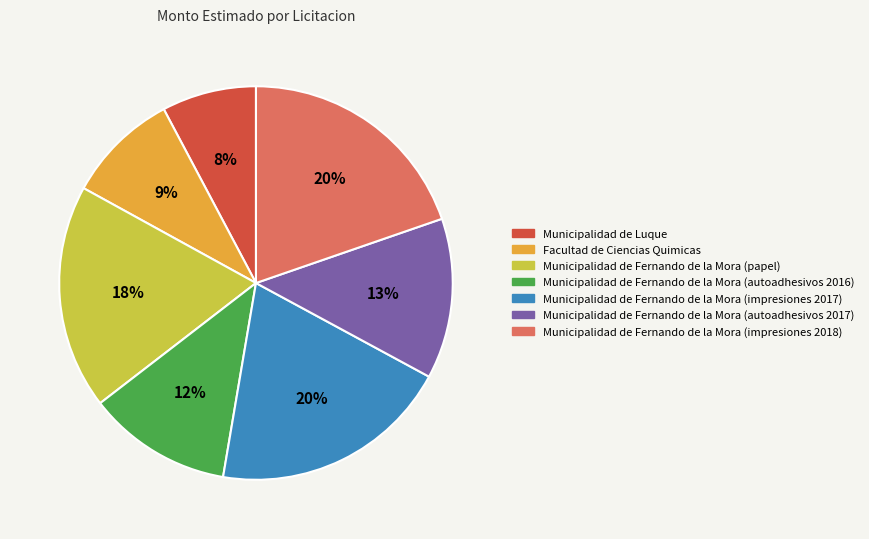

Do Facultad de Ciencias Quimicas and Municipalidad de Fernando de la Mora (impresiones 2017) together represent more than half of the pie?

No